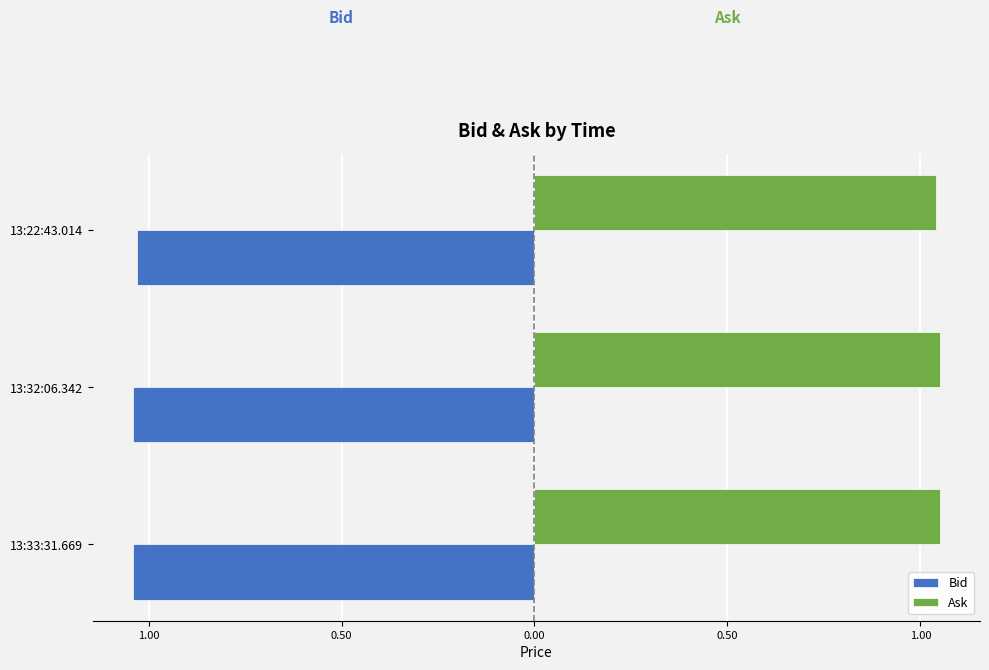

What are all the series names shown in the legend?

Bid, Ask